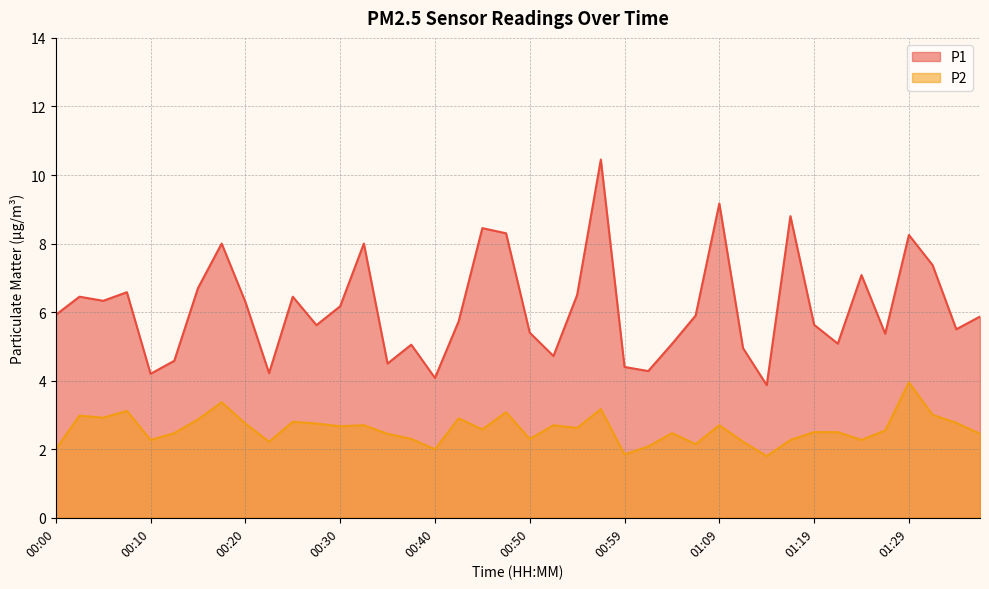

What is the total value across all series at 00:00?

7.9